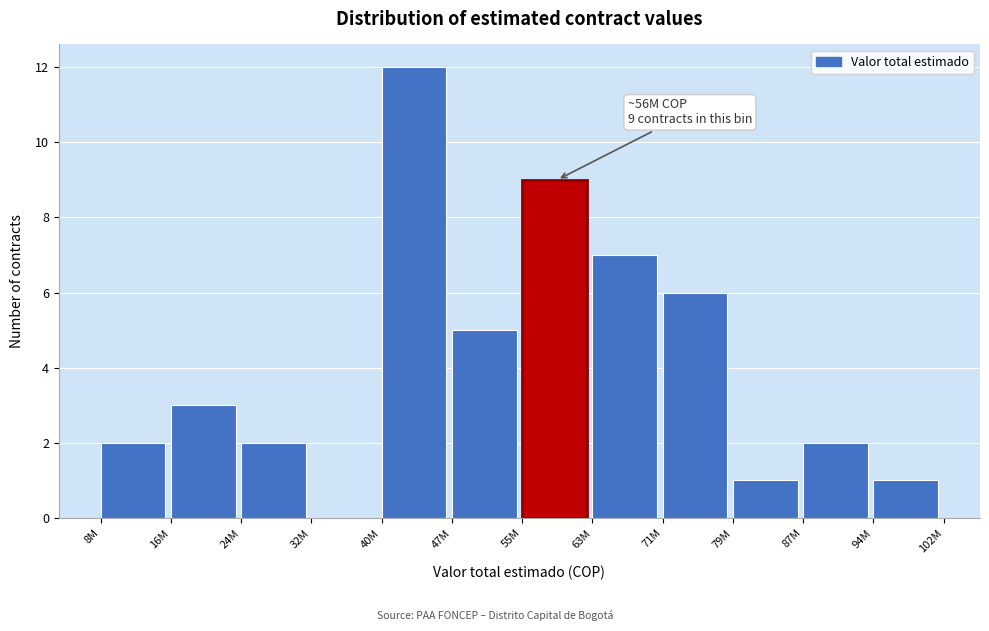

Reading left to right, what are all the values shown in this chart?

8M=2	16M=3	24M=2	32M=0	40M=12	47M=5	55M=9	63M=7	71M=6	79M=1	87M=2	94M=1